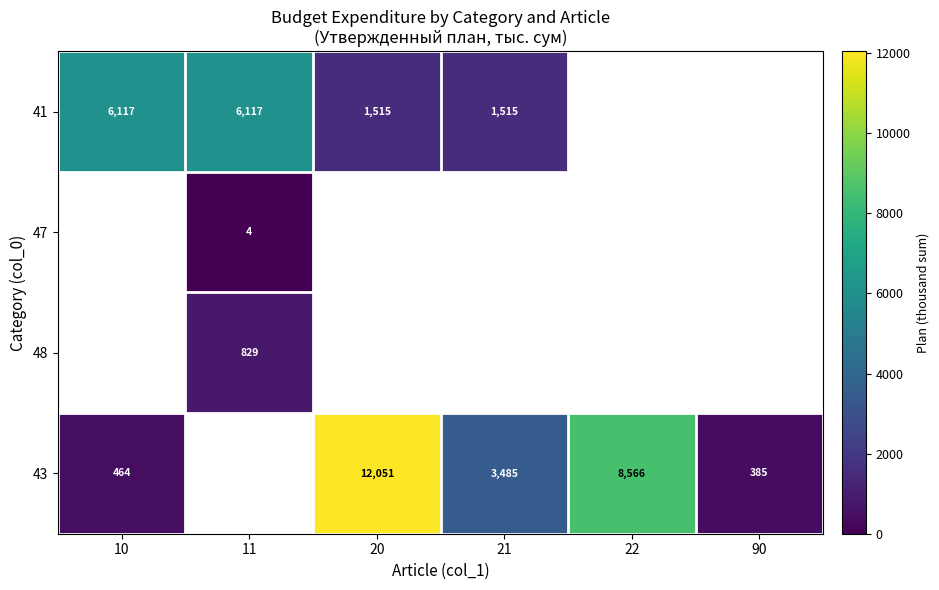

What is the maximum value shown in the chart?

12050.8